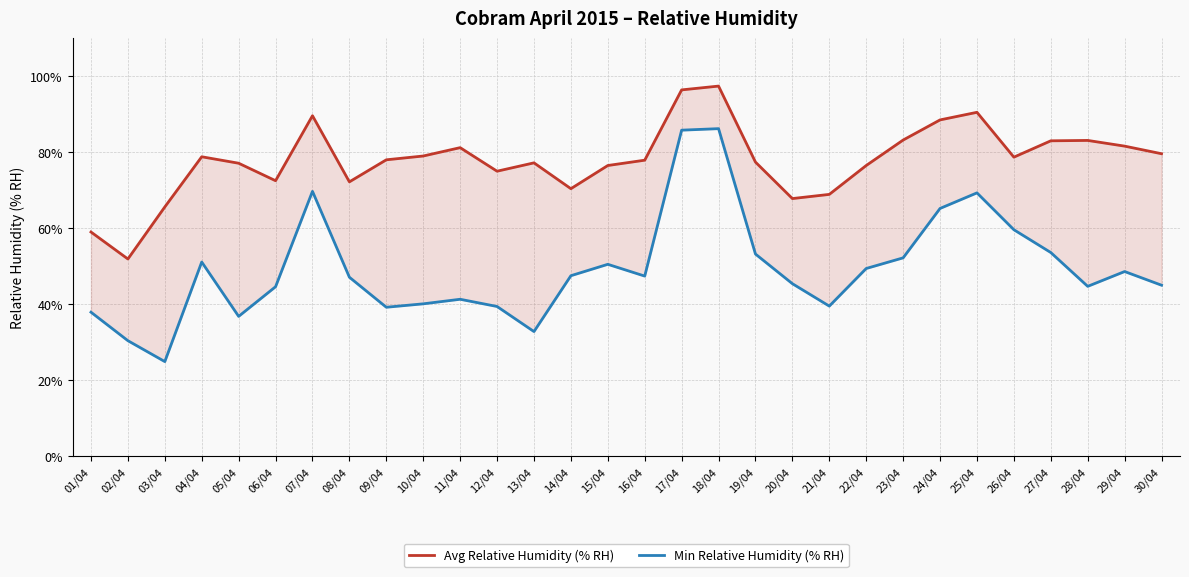

How many interior local peaks does the Min Relative Humidity (% RH) series have?

7